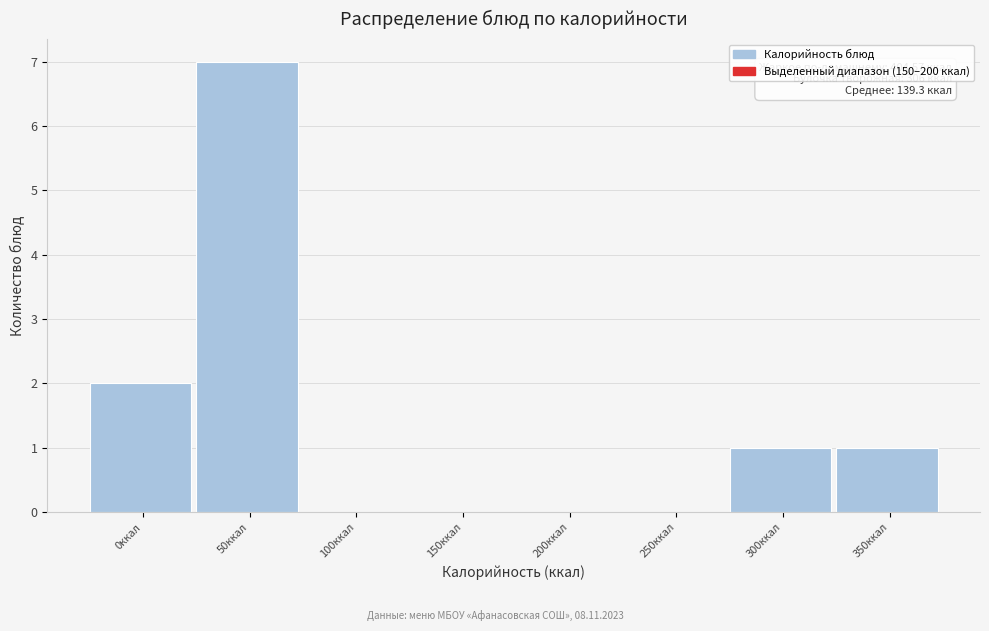

Reading left to right, list all the values displayed in this chart.

0ккал=2	50ккал=7	100ккал=0	150ккал=0	200ккал=0	250ккал=0	300ккал=1	350ккал=1